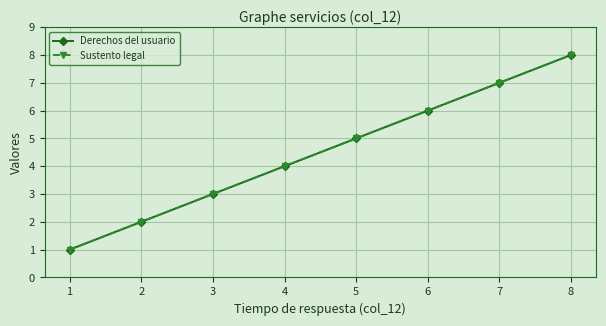

List the labels in order of Derechos del usuario value, largest first.

8, 7, 6, 5, 4, 3, 2, 1